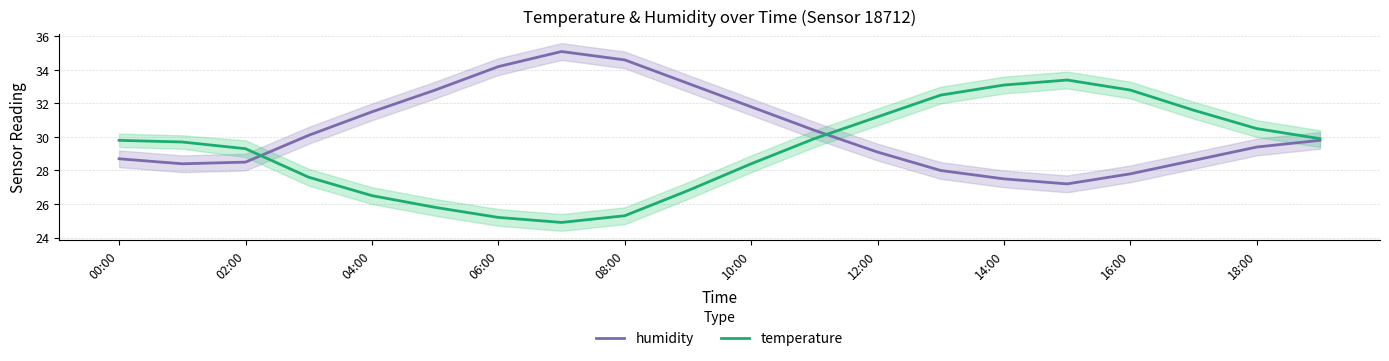

What are all the series names shown in the legend?

humidity, temperature